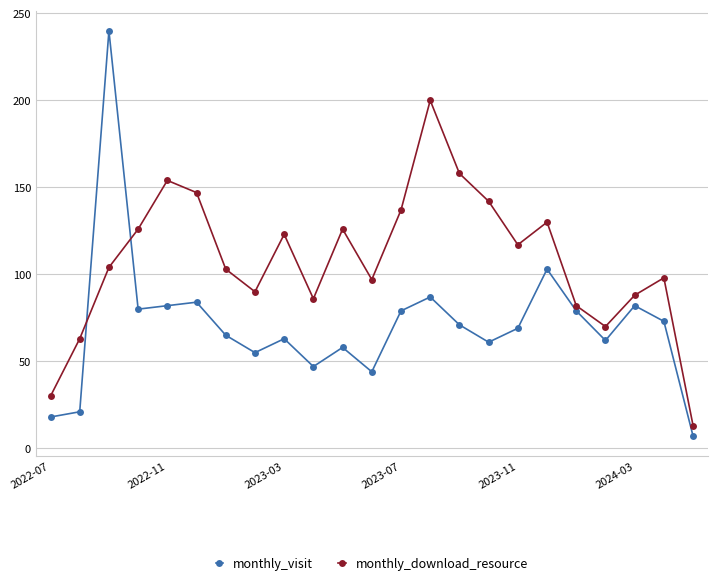

Which series has the widest spread of values?

monthly_visit